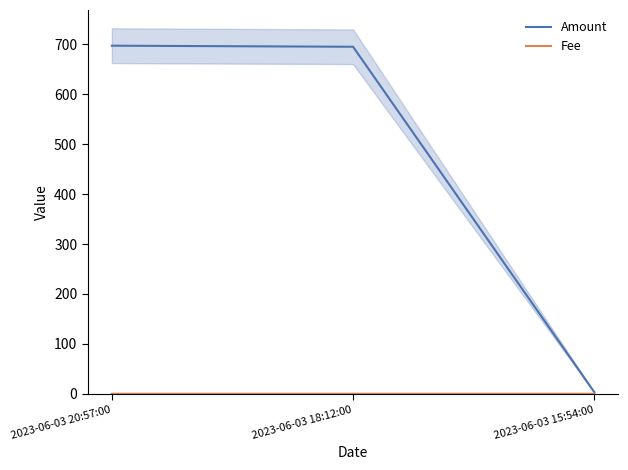

At 2023-06-03 15:54:00, list the series in order from largest to smallest.

Amount, Fee